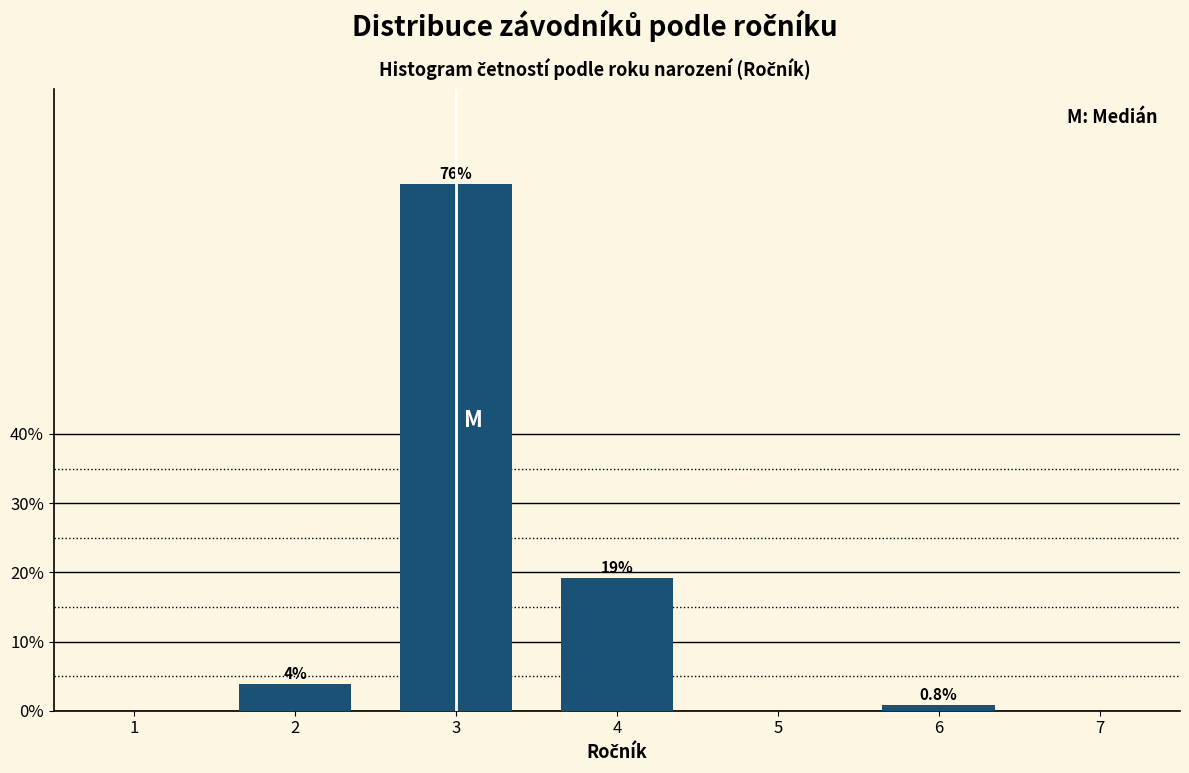

What is the sum of all values?

100.0